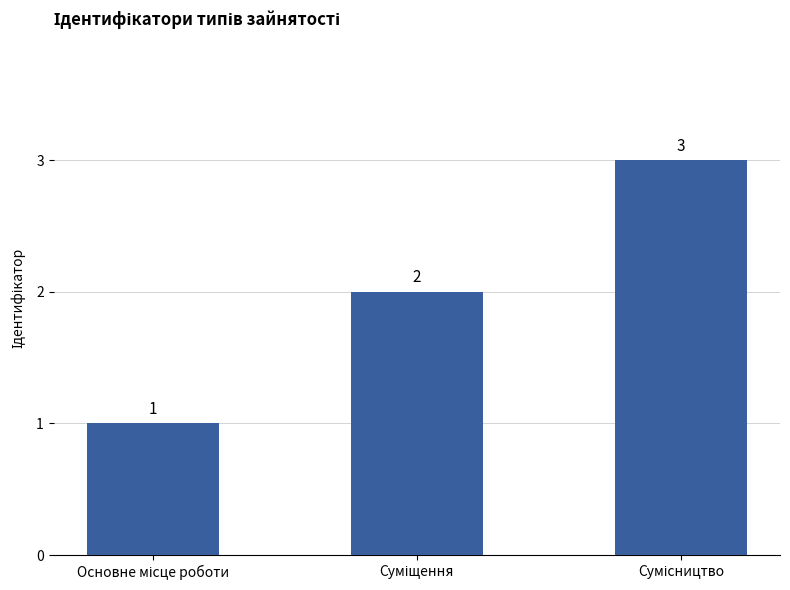

What is the greatest value displayed?

3